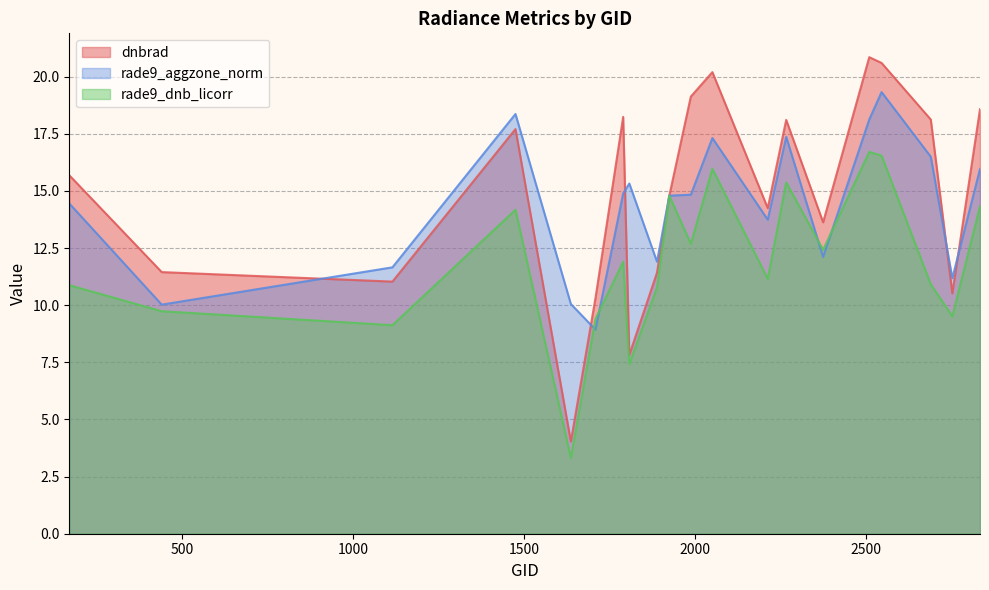

What is the approximate value of rade9_dnb_licorr at 1889?

10.8